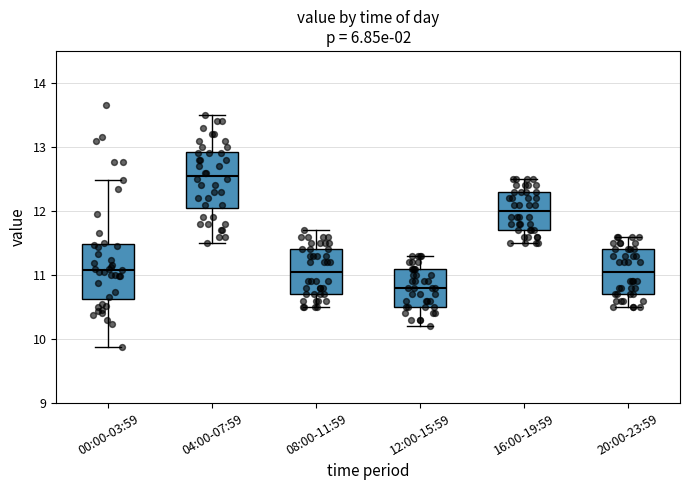

Reading left to right, transcribe this box plot: for each box, give where its median line is, the range the box spans, and where its two whiskers end, as read against the y-axis. The values are not printed on the chart, so give them approximately, as read against the axis.

00:00-03:59: median 11.1, box 10.6 to 11.5, whiskers 9.9 to 12.5
04:00-07:59: median 12.6, box 12.1 to 12.9, whiskers 11.5 to 13.5
08:00-11:59: median 11.1, box 10.7 to 11.4, whiskers 10.5 to 11.7
12:00-15:59: median 10.8, box 10.5 to 11.1, whiskers 10.2 to 11.3
16:00-19:59: median 12.0, box 11.7 to 12.3, whiskers 11.5 to 12.5
20:00-23:59: median 11.1, box 10.7 to 11.4, whiskers 10.5 to 11.6